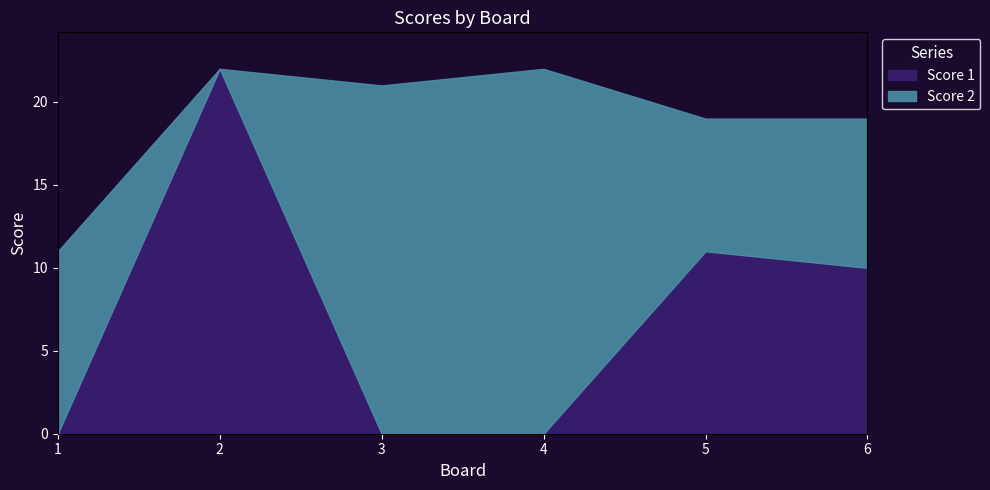

Where is the first local maximum for Score 2?

4